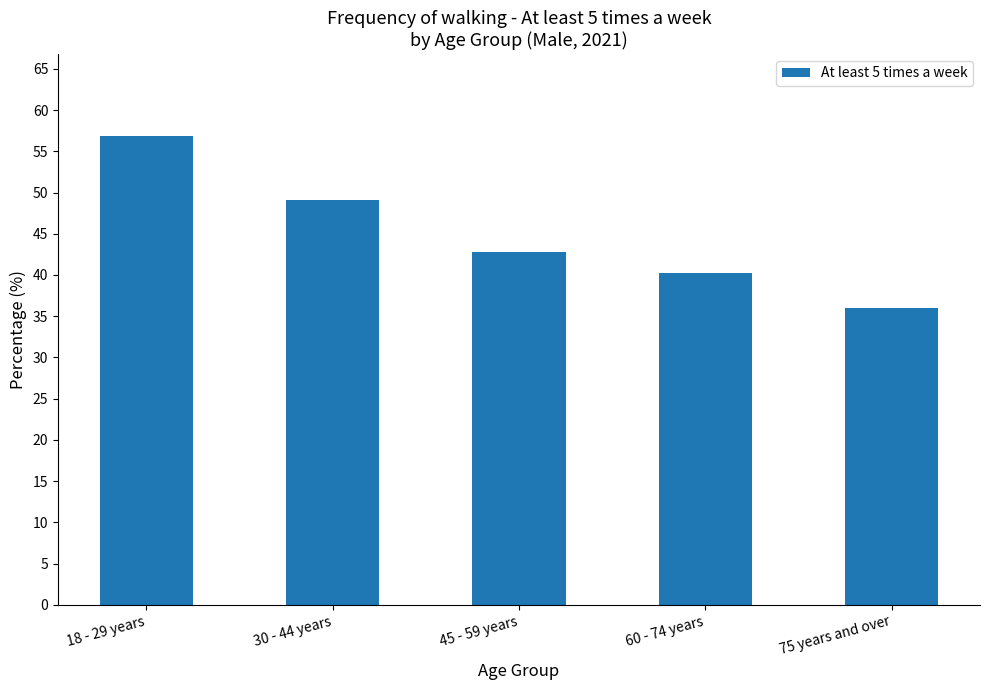

What is the greatest value displayed?

56.8